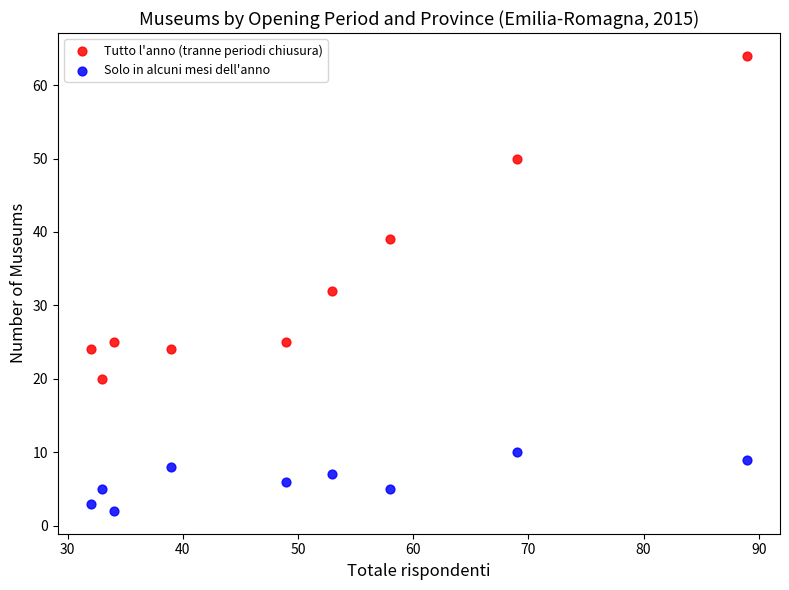

Across all series, what Y value is closest to 33?

32